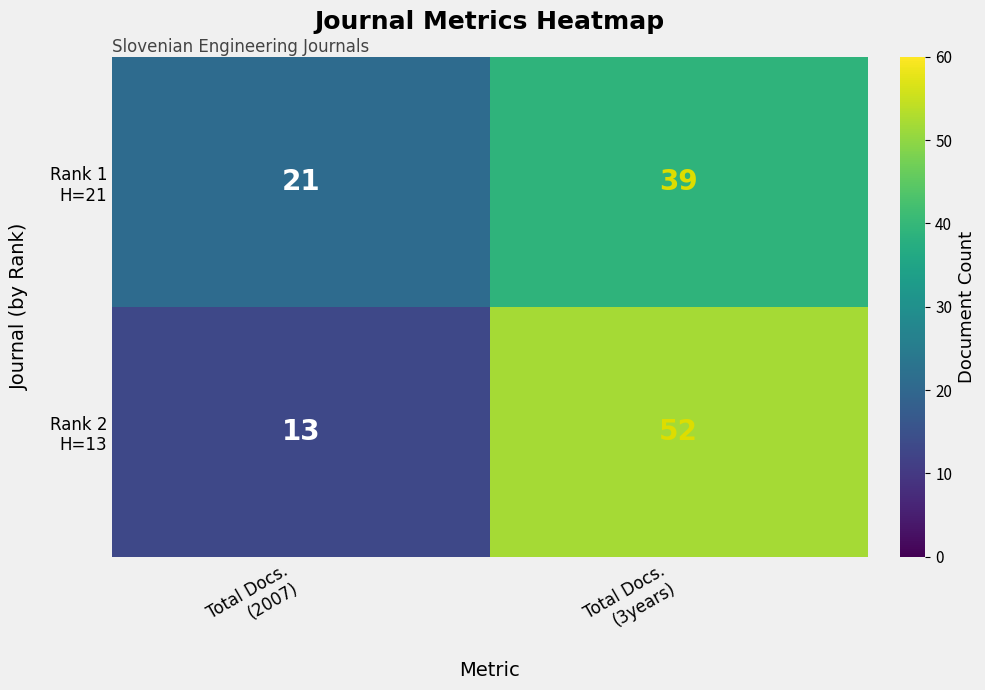

What is the maximum value shown in the chart?

52